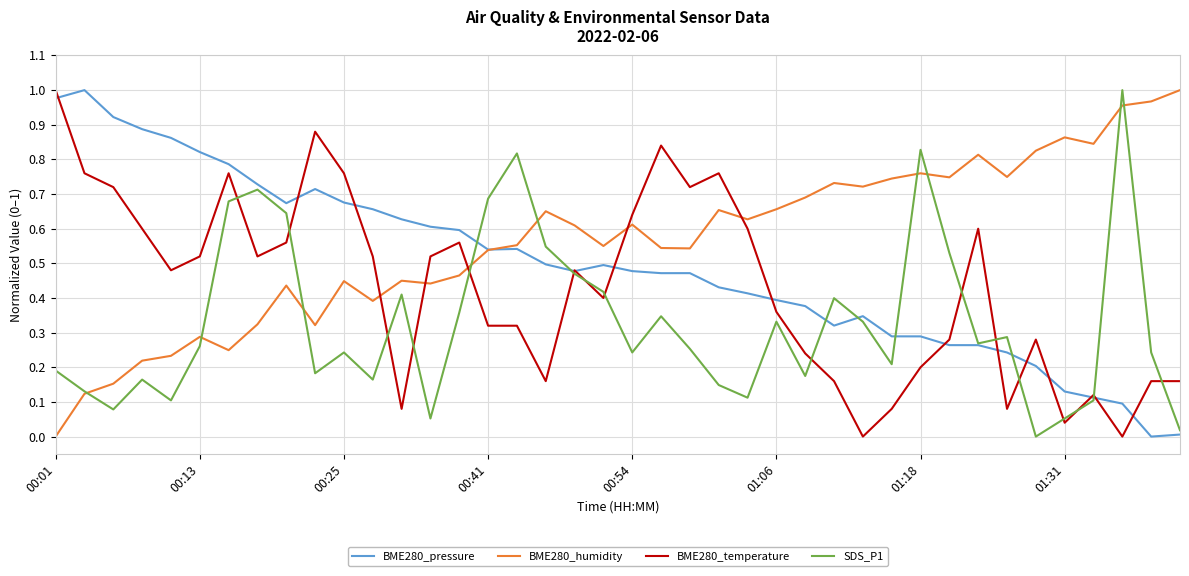

How many times do BME280_humidity and BME280_temperature cross each other?

5